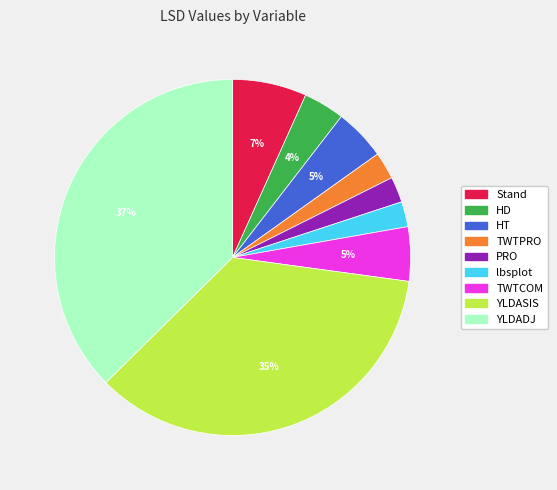

Which has a higher value, TWTCOM or YLDASIS?

YLDASIS